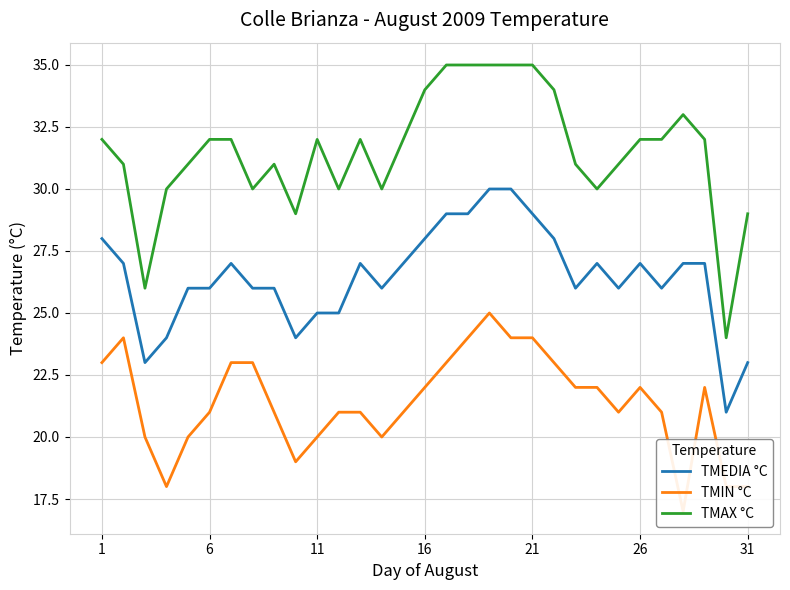

True or false: TMEDIA °C and TMAX °C intersect in this chart.

False